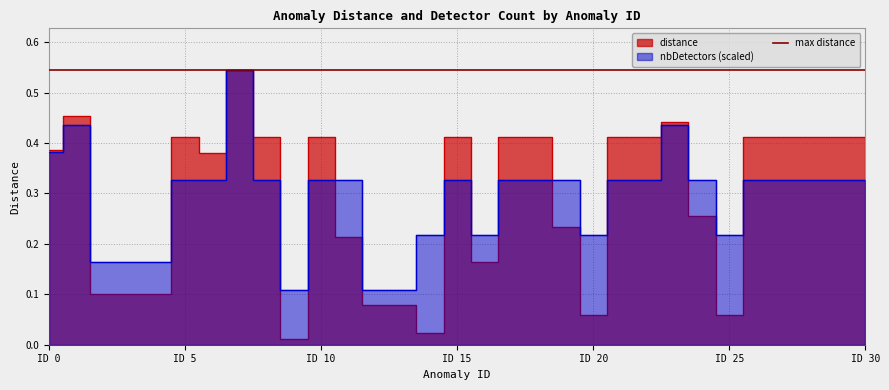

How many lines are shown in the chart?

2